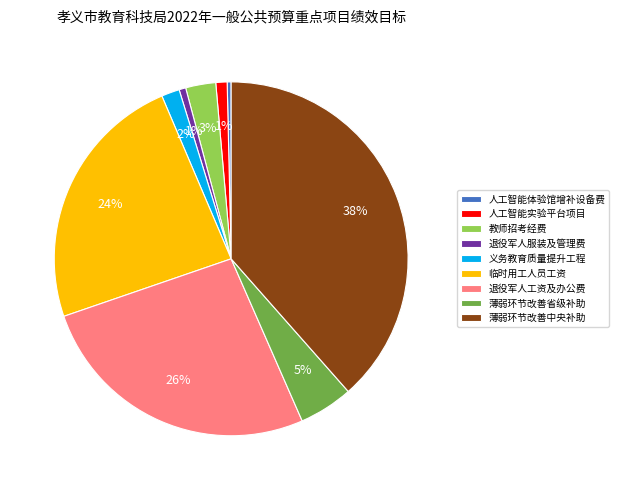

How many segments does this pie chart have?

9